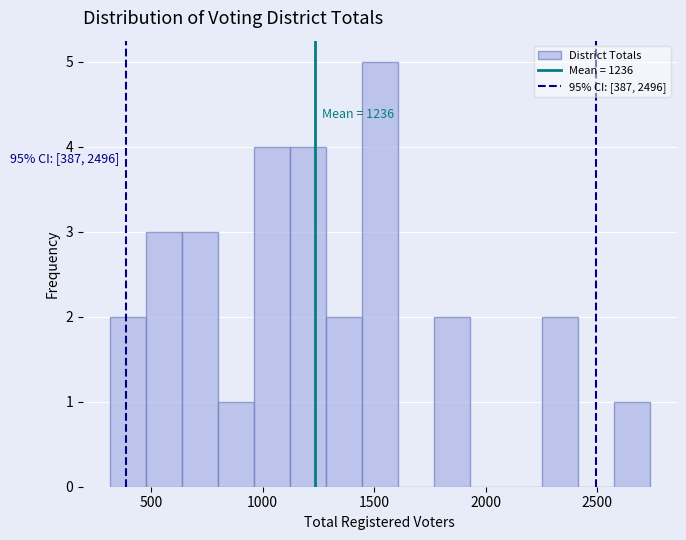

Around what value on the x-axis is the tallest bar? Give the approximate position of its centre, as read against the axis.

1550